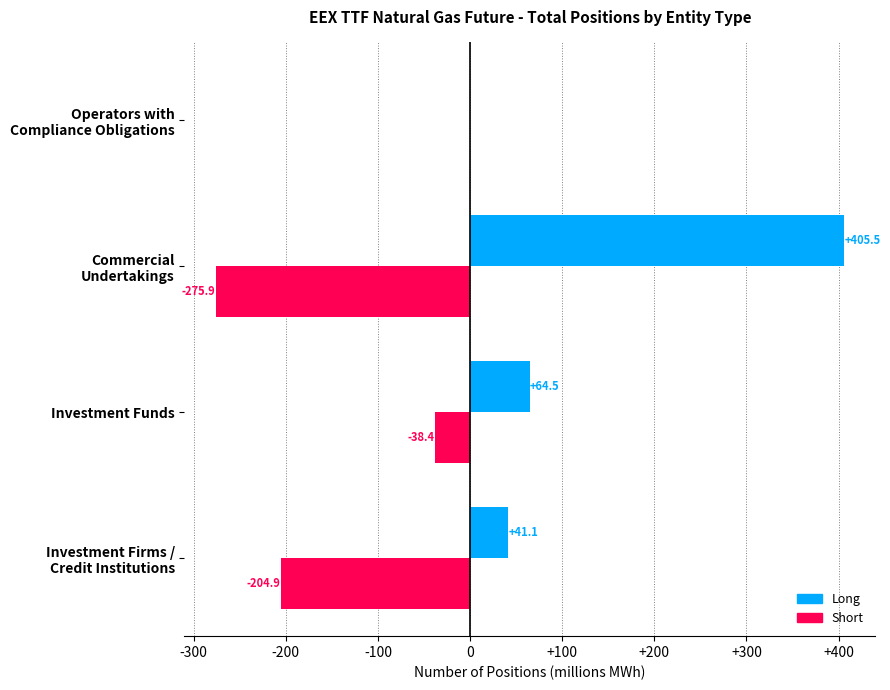

Which series has the largest total across all categories?

Long